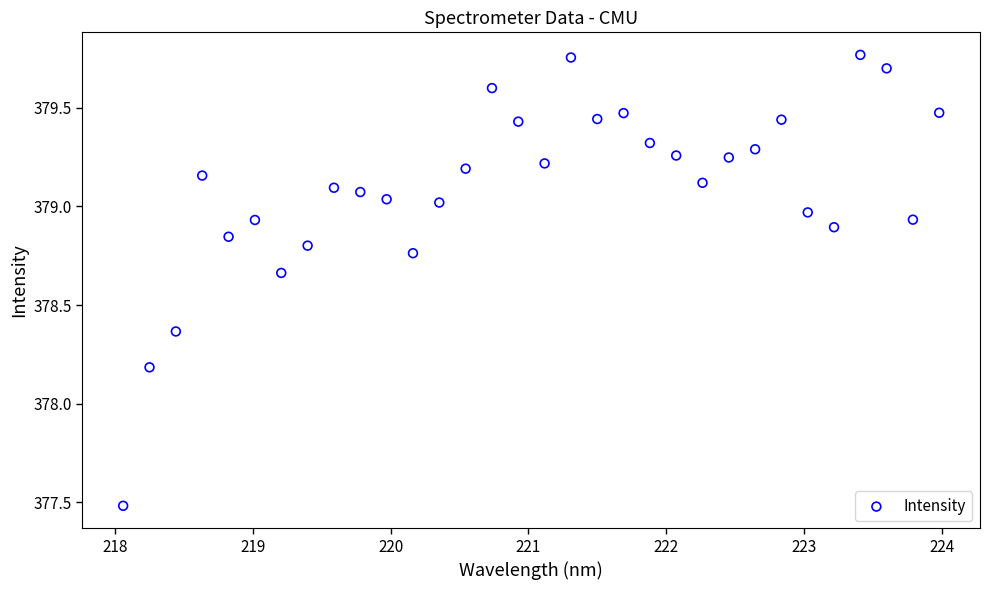

What is the range of Y values (max minus min)?

2.3